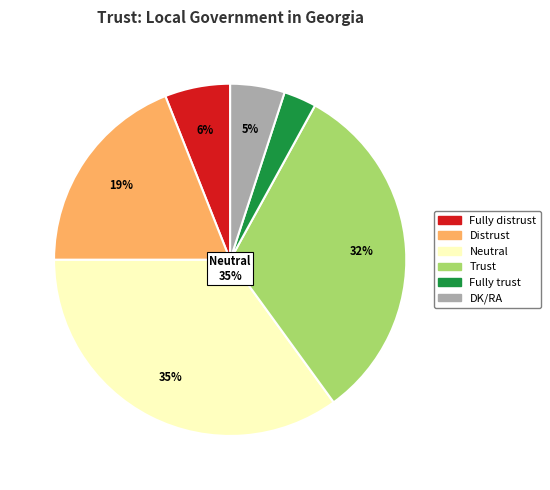

Count the number of slices in the pie.

6